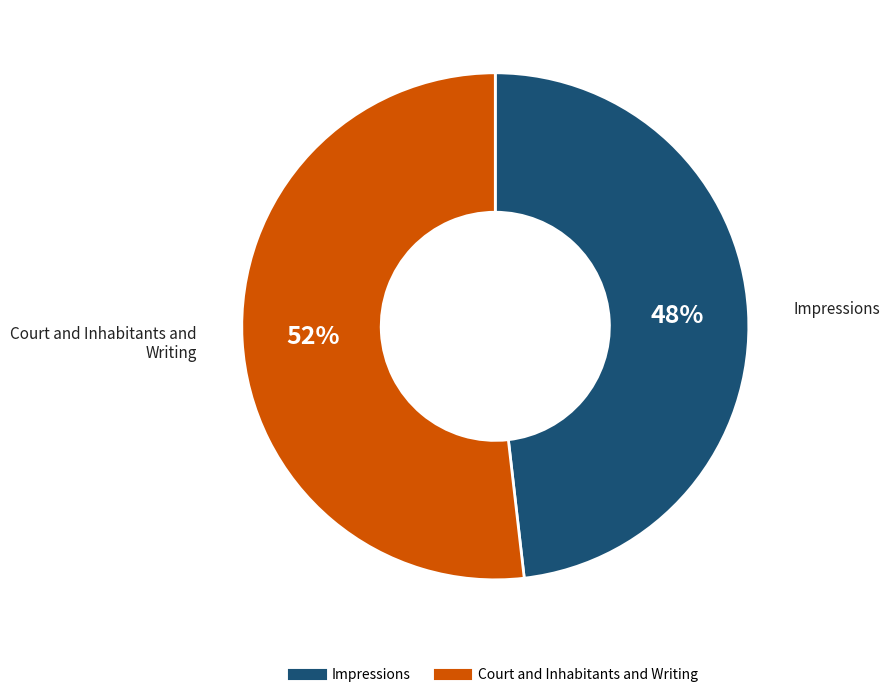

To the nearest percent, what portion does Impressions represent?

48%